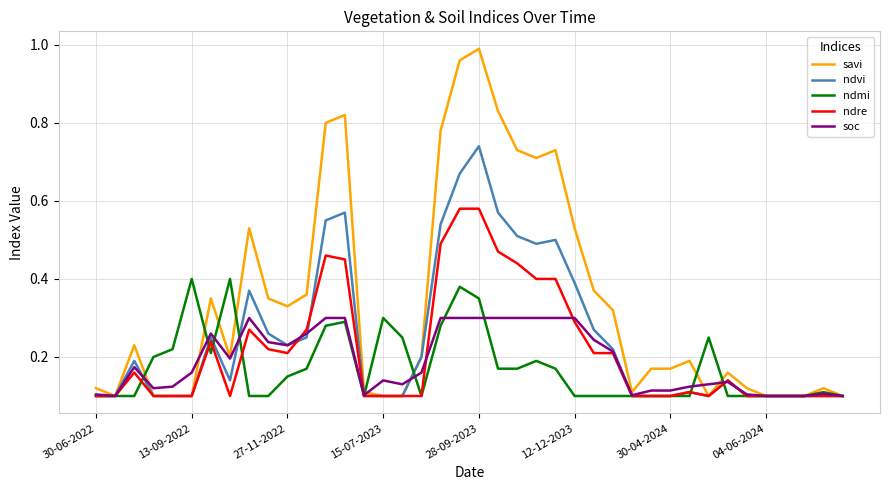

List the series in order of their peak value, lowest first.

soc, ndmi, ndre, ndvi, savi